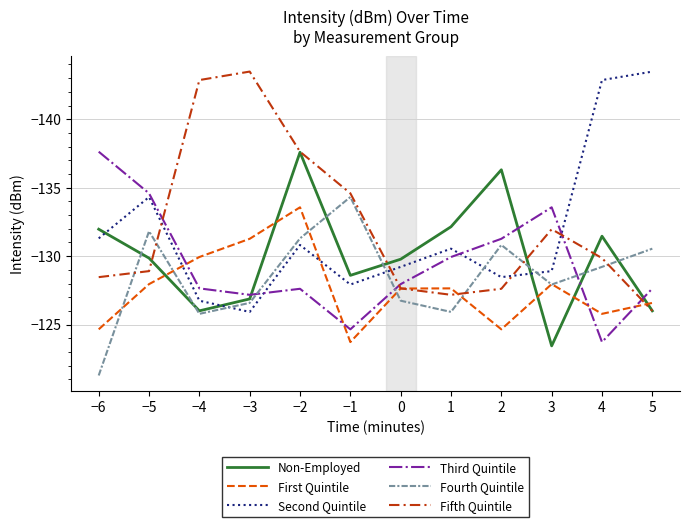

What is the difference between the highest and lowest values at −6?

16.3